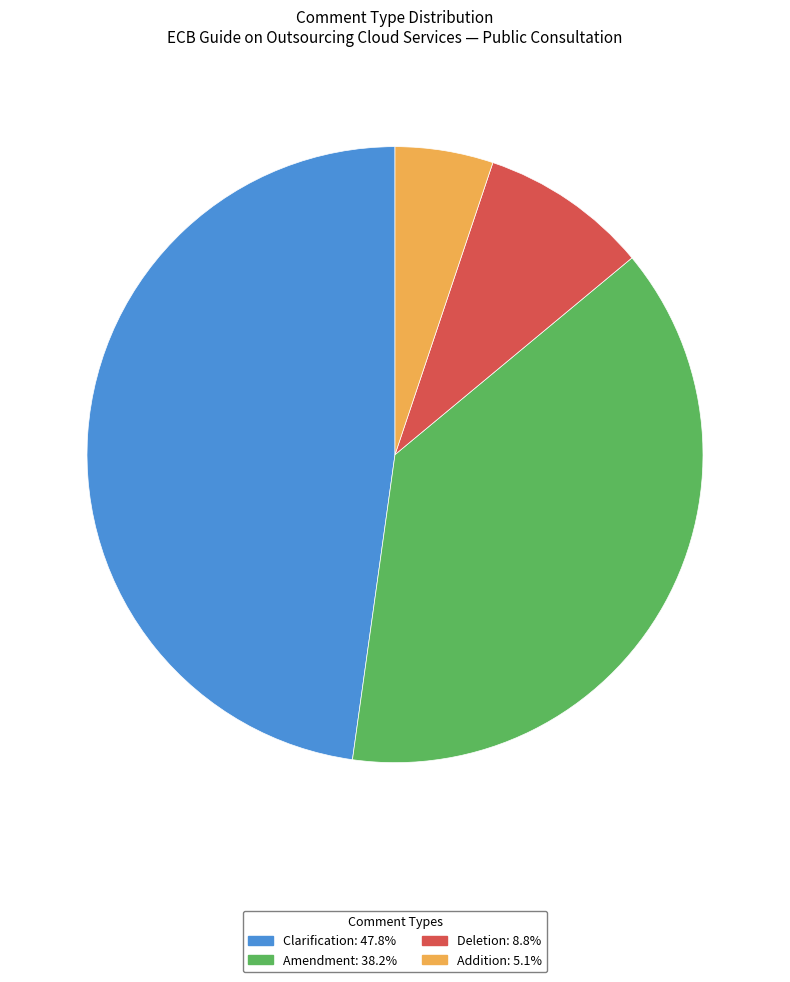

Which category has the biggest portion of the pie?

Clarification